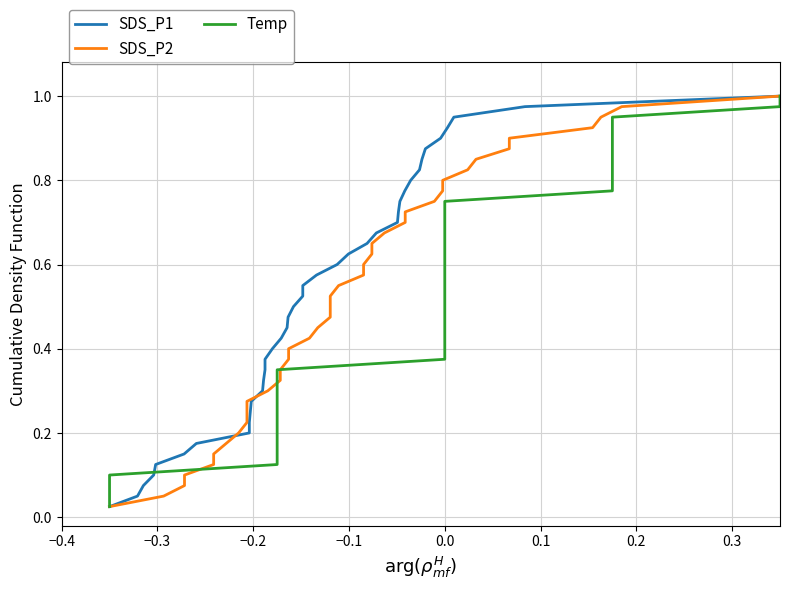

What is the sum of all SDS_P2 values?

20.5